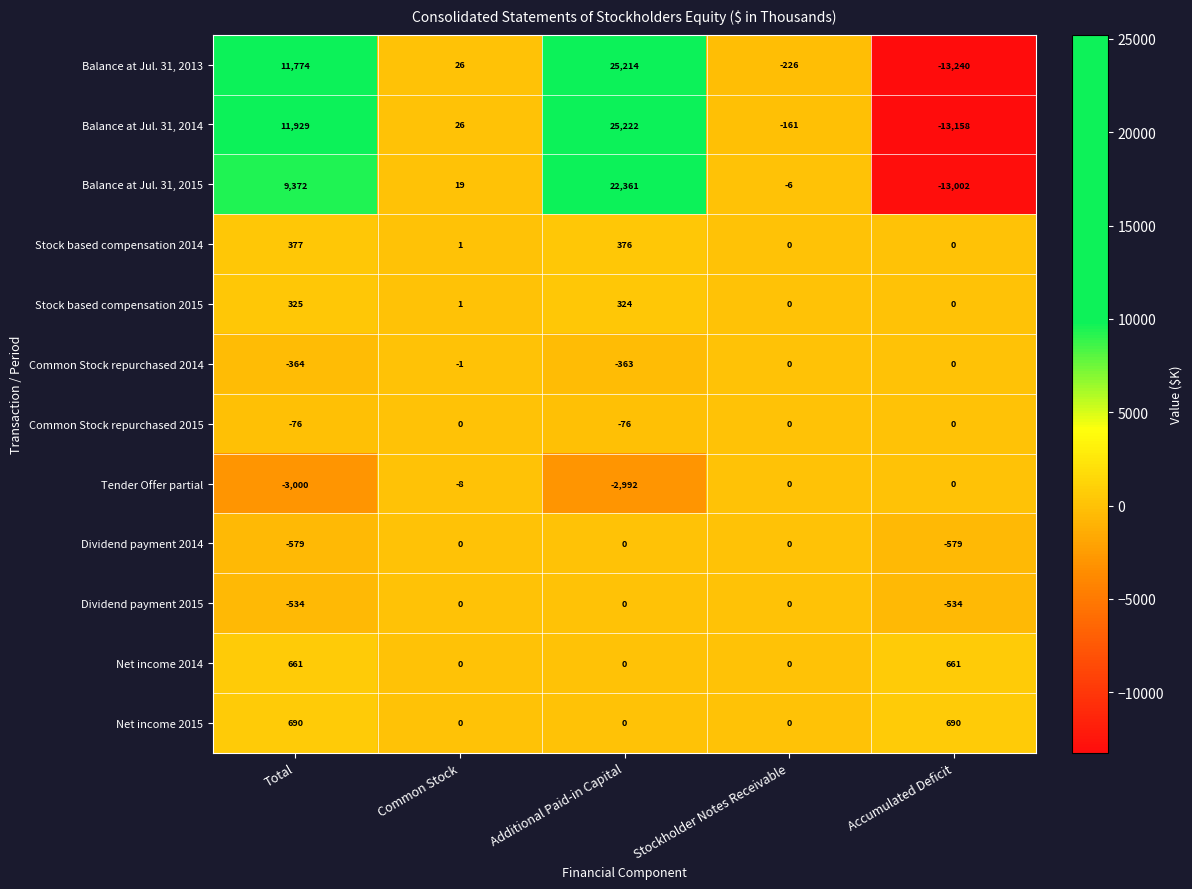

Rank the series at Total from highest to lowest value.

Balance at Jul. 31, 2014, Balance at Jul. 31, 2013, Balance at Jul. 31, 2015, Net income 2015, Net income 2014, Stock based compensation 2014, Stock based compensation 2015, Common Stock repurchased 2015, Common Stock repurchased 2014, Dividend payment 2015, Dividend payment 2014, Tender Offer partial